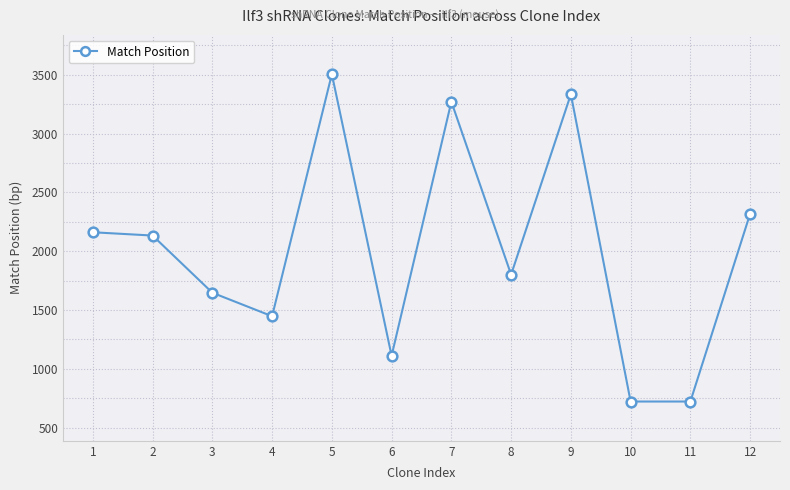

Count the number of categories in the chart.

12